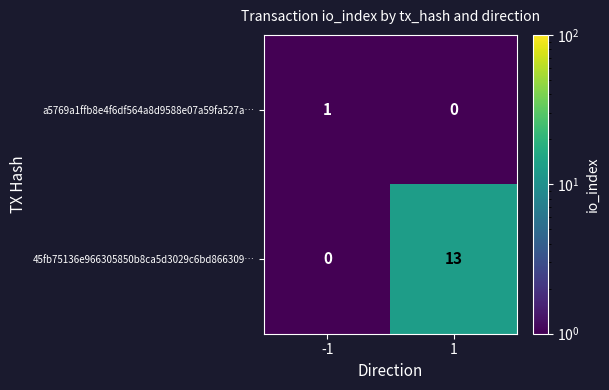

What is the sum of the 45fb75136e966305850b8ca5d3029c6bd866309… values at 1 and -1?

13